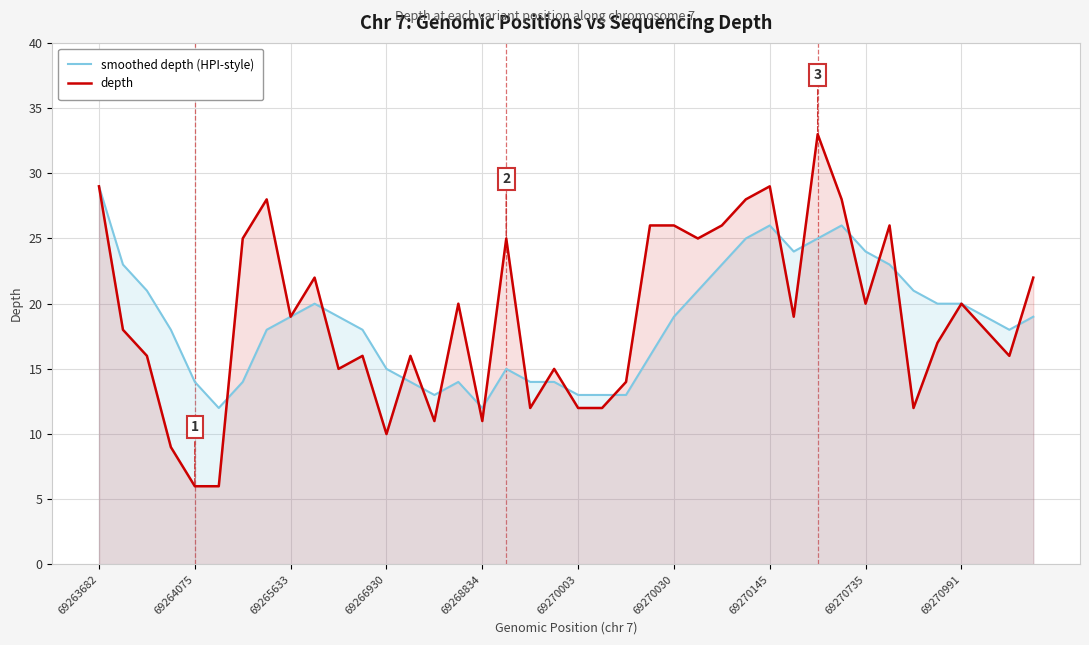

Rank the series by their maximum value, from highest to lowest.

depth, smoothed depth (HPI-style)